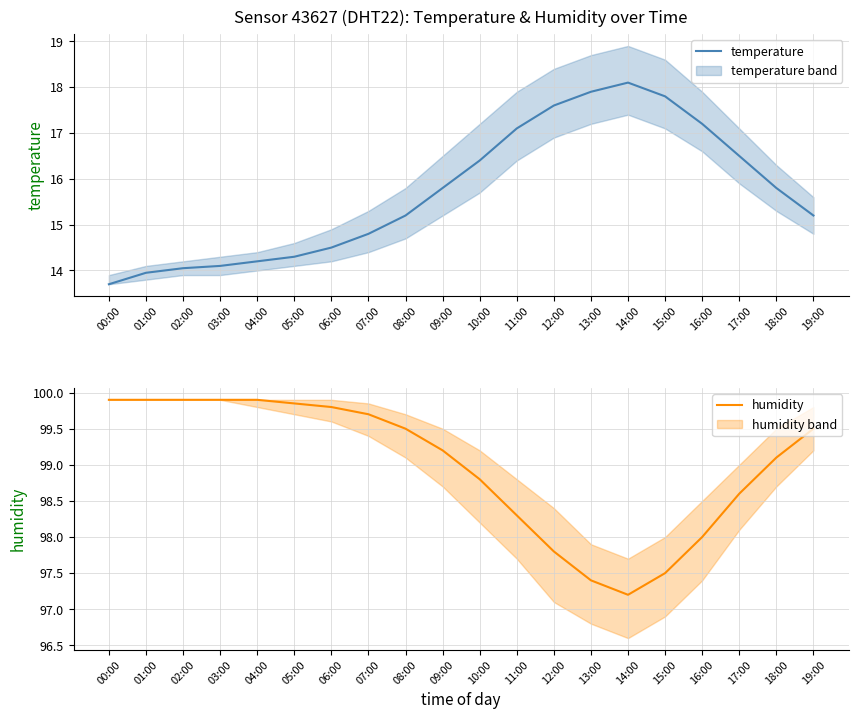

Which series has the largest total across all categories?

humidity